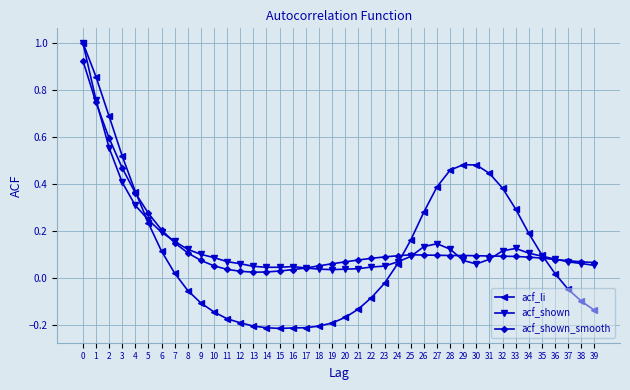

True or false: acf_shown_smooth has more than 0 interior local peaks.

True